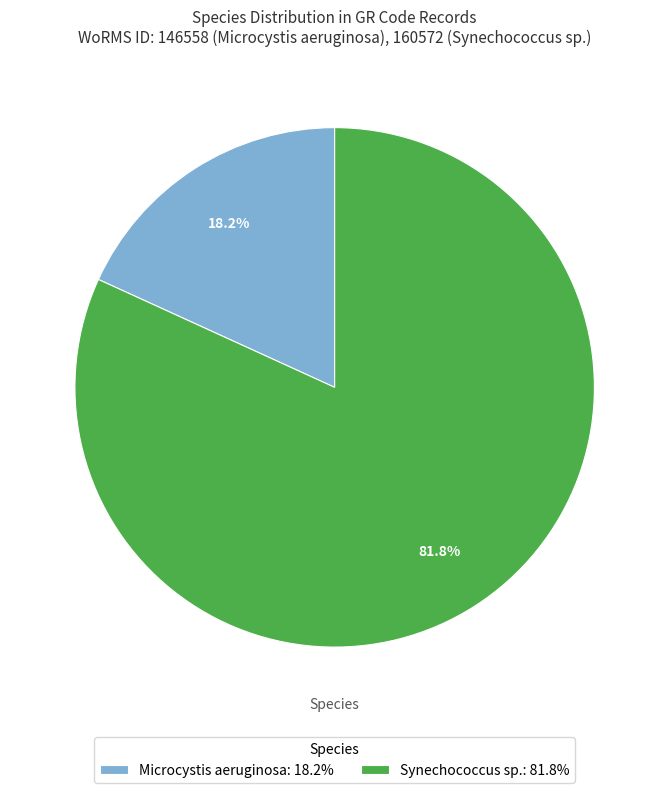

Which category accounts for the majority?

Synechococcus sp.: 81.8%